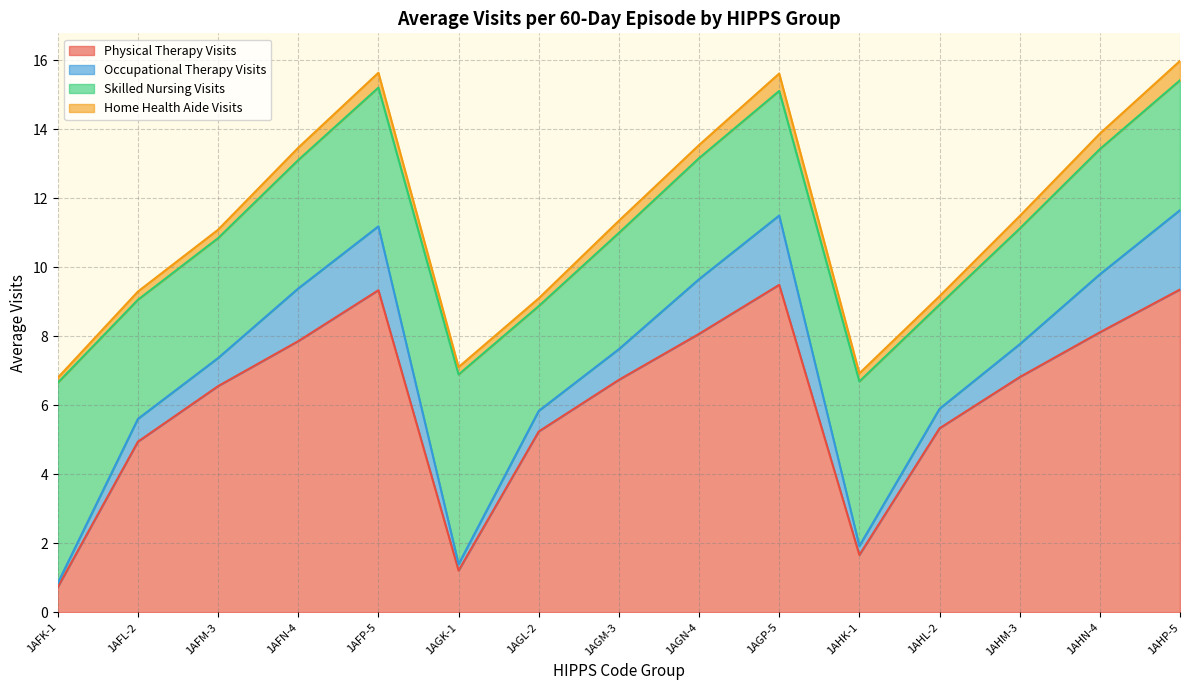

At which label is Physical Therapy Visits closest to 5?

1AFL-2